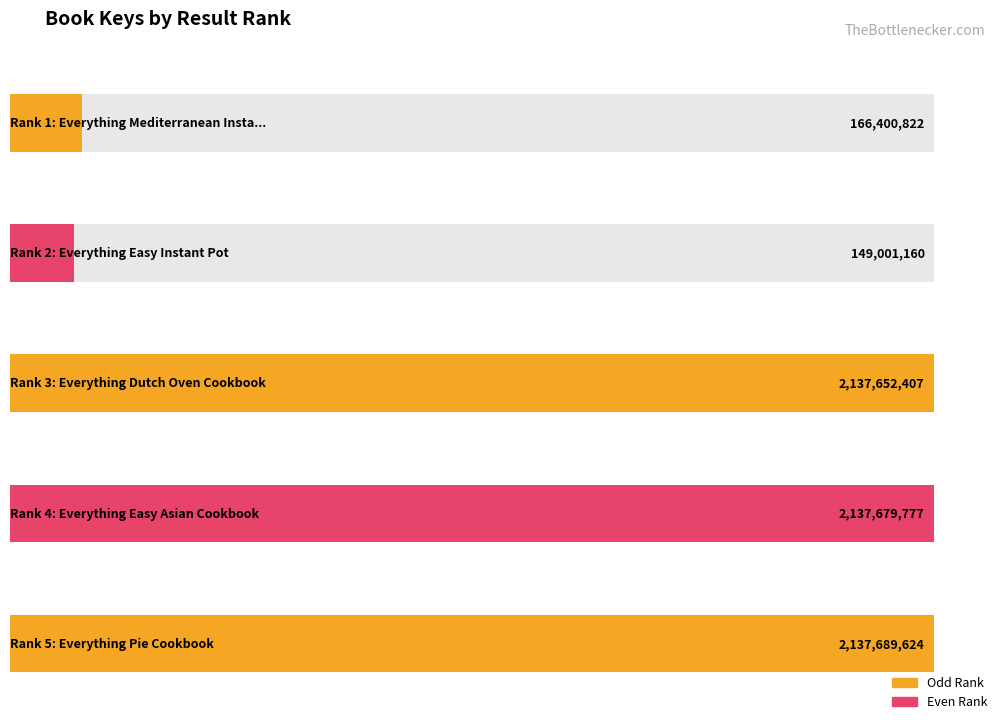

Approximately how many times larger is the value at 2137652407 compared to 166400822?

12.8